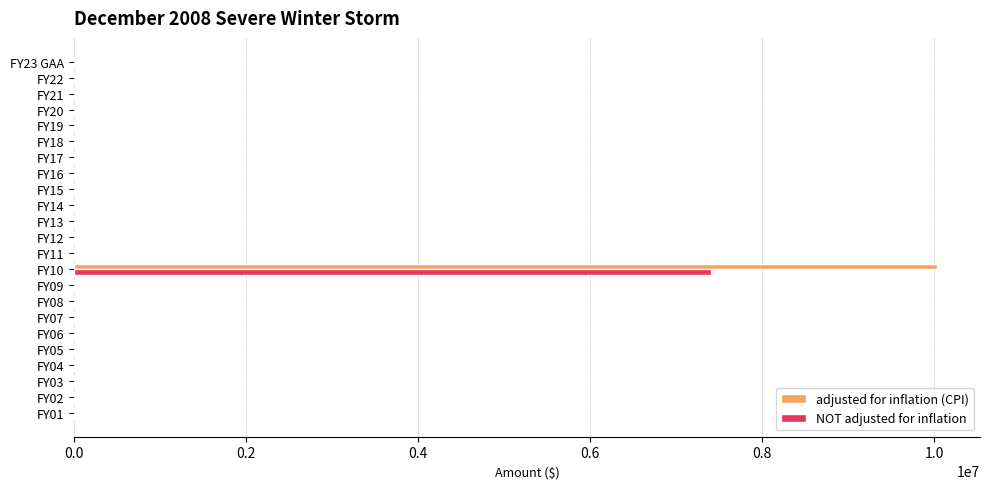

At which category is the sum across all series the highest?

FY10